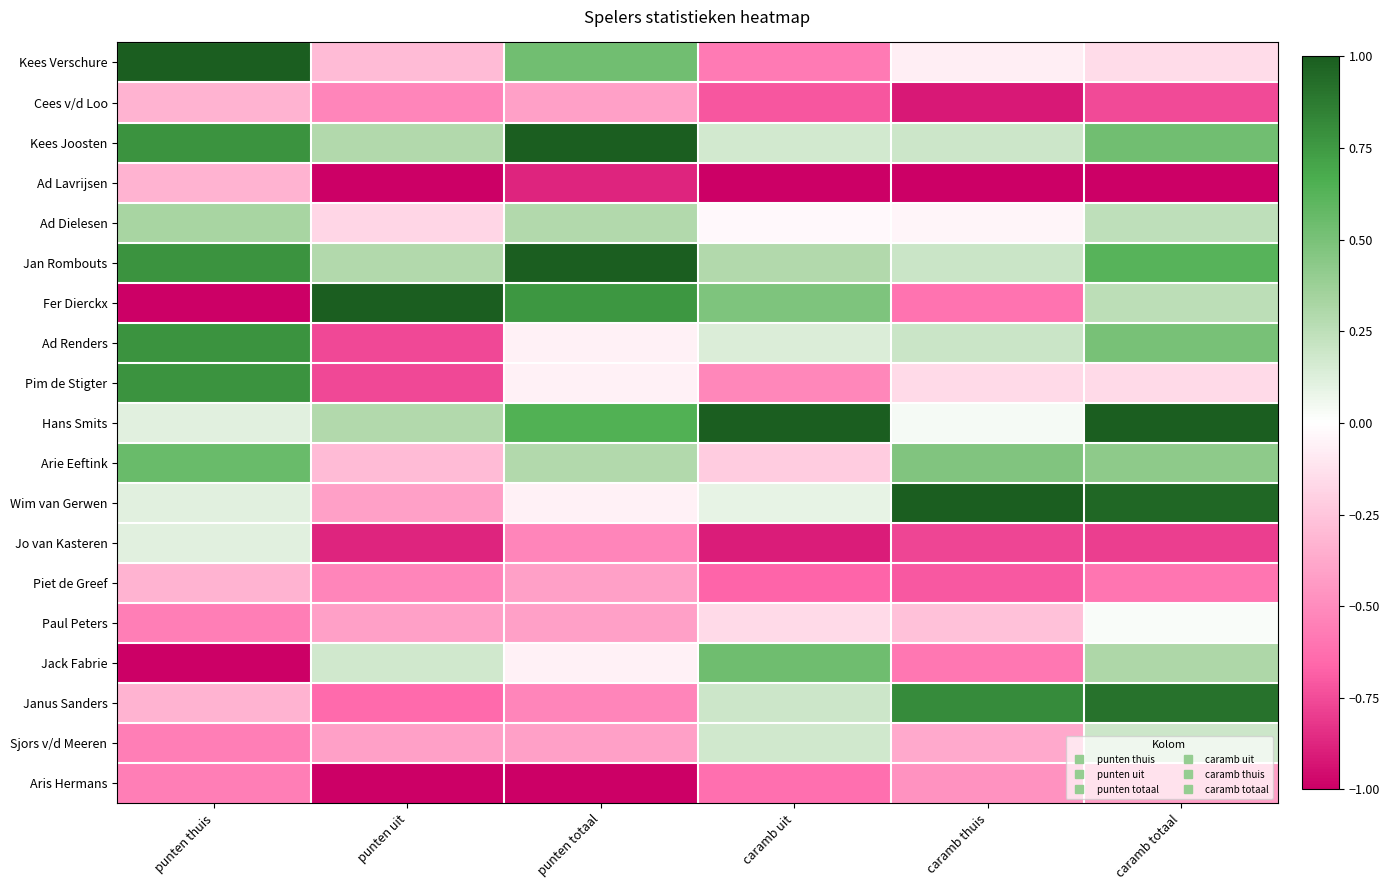

What is the smallest value displayed?

-1.0